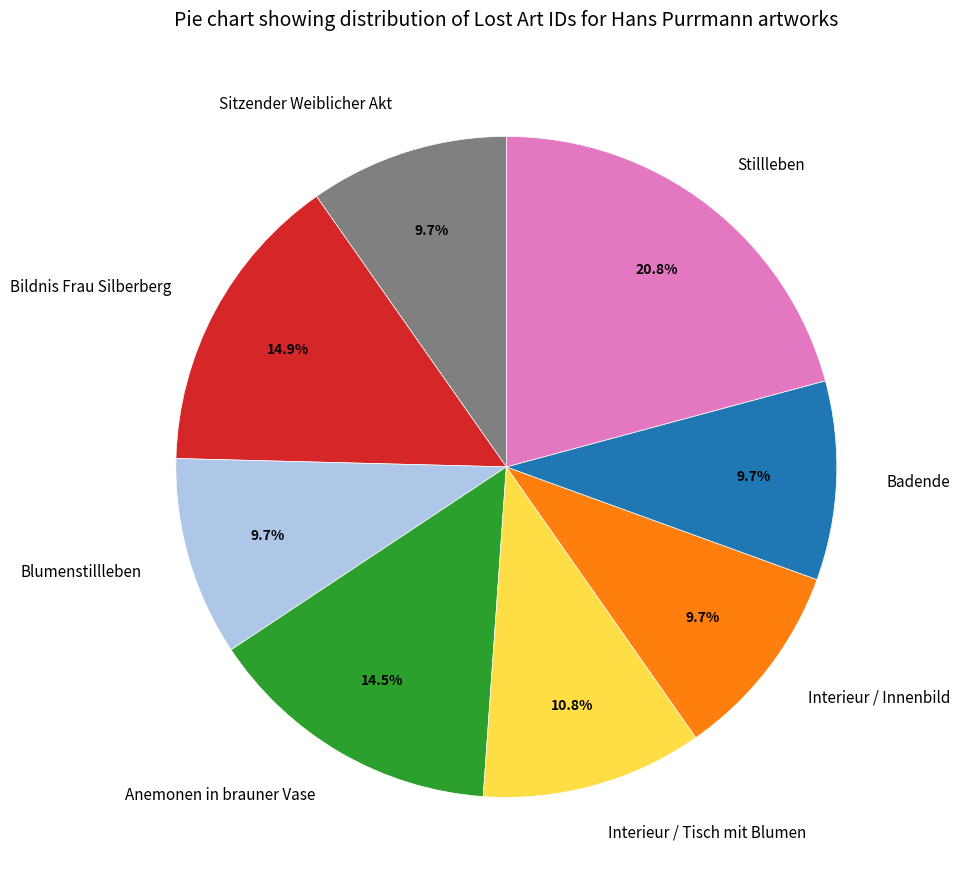

To the nearest percent, what portion does Sitzender Weiblicher Akt represent?

10%